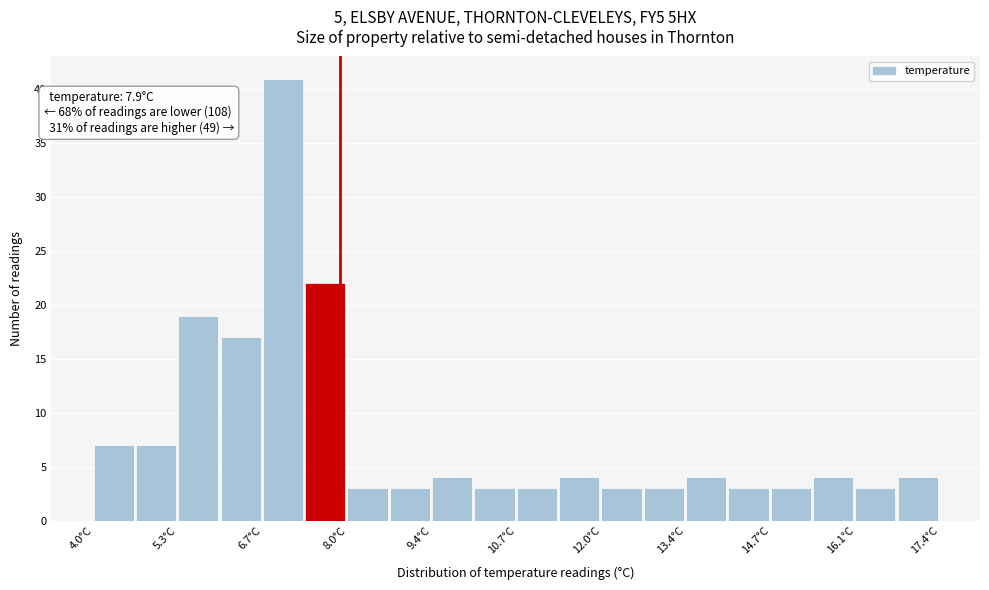

Around what value on the x-axis is the tallest bar? Give the approximate position of its centre, as read against the axis.

7.0